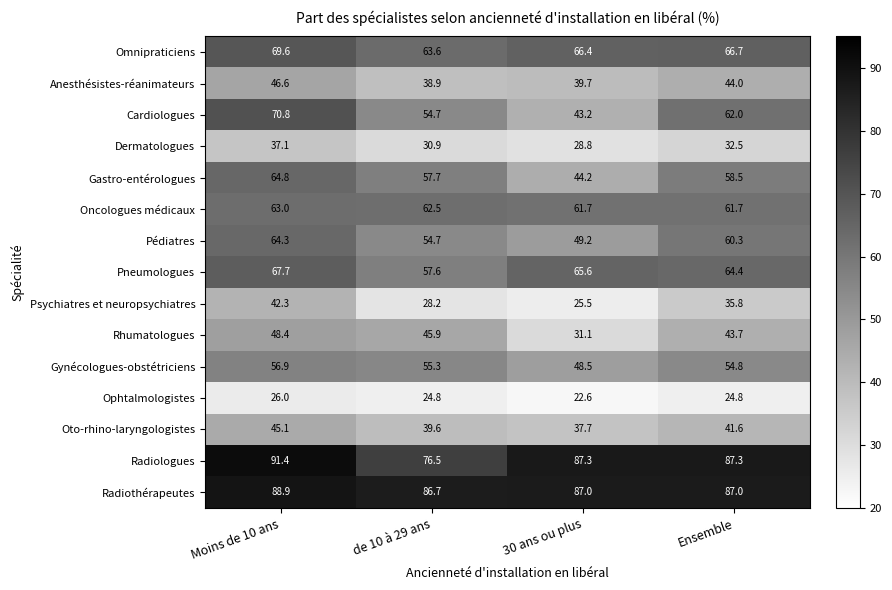

Which series has the widest spread of values?

Cardiologues